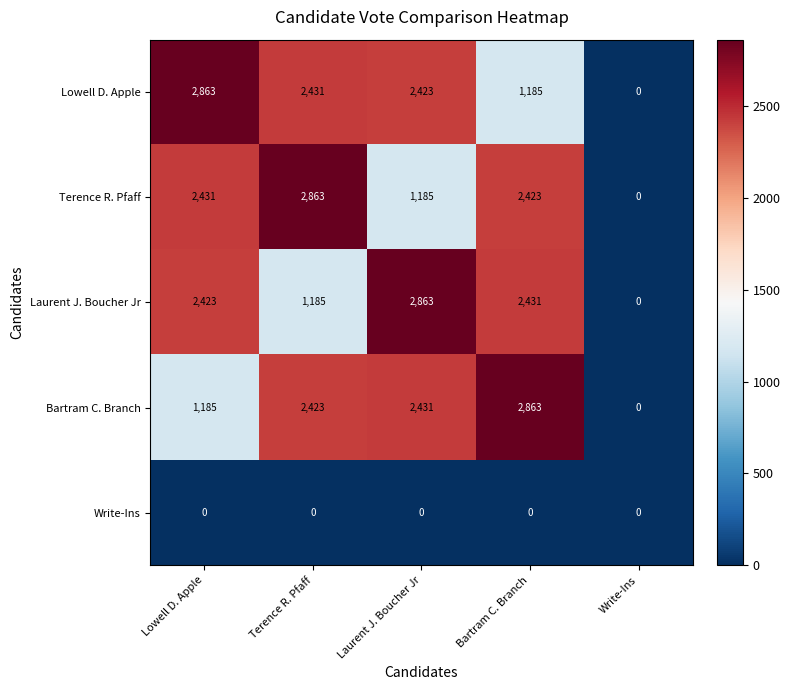

What is the total value across all series at Lowell D. Apple?

8902